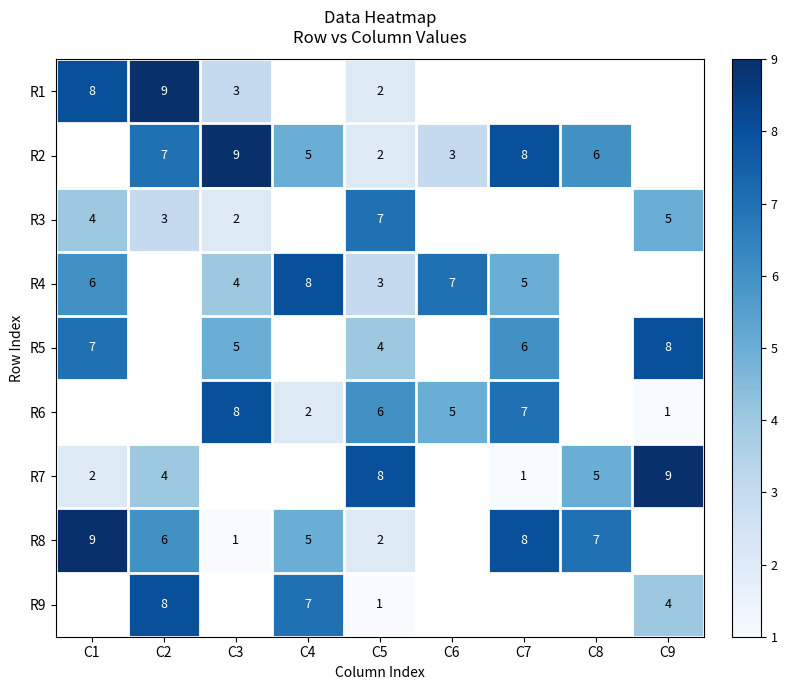

The value of R2 at C2 is 10. True or false?

False